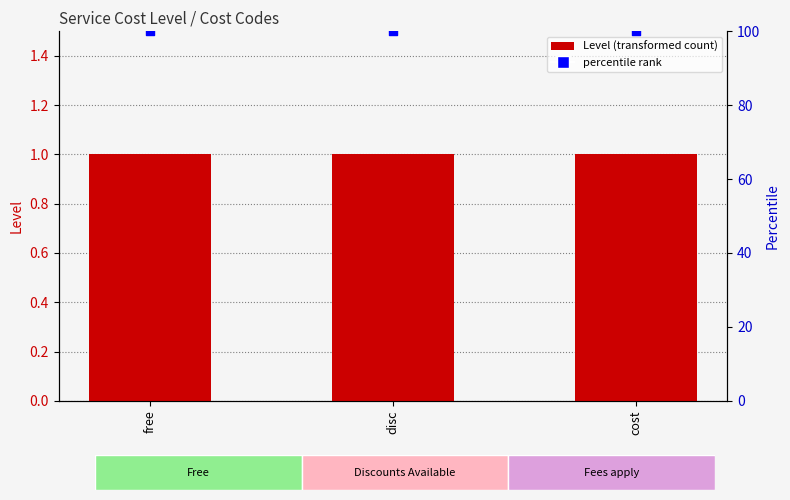

What is the total value across all series at disc?

101